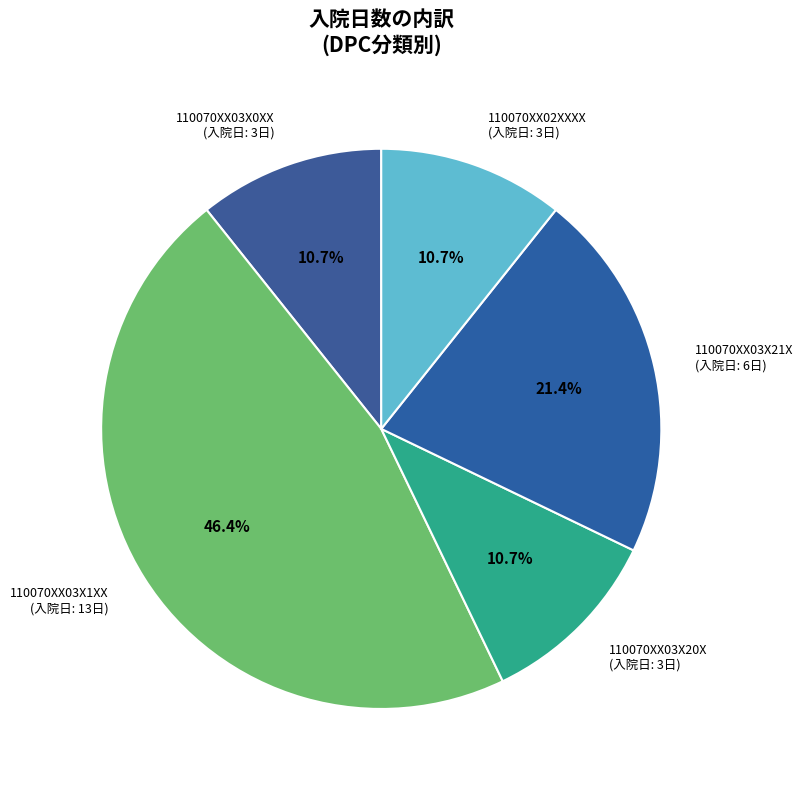

To the nearest percent, what portion does 110070XX02XXXX represent?

11%